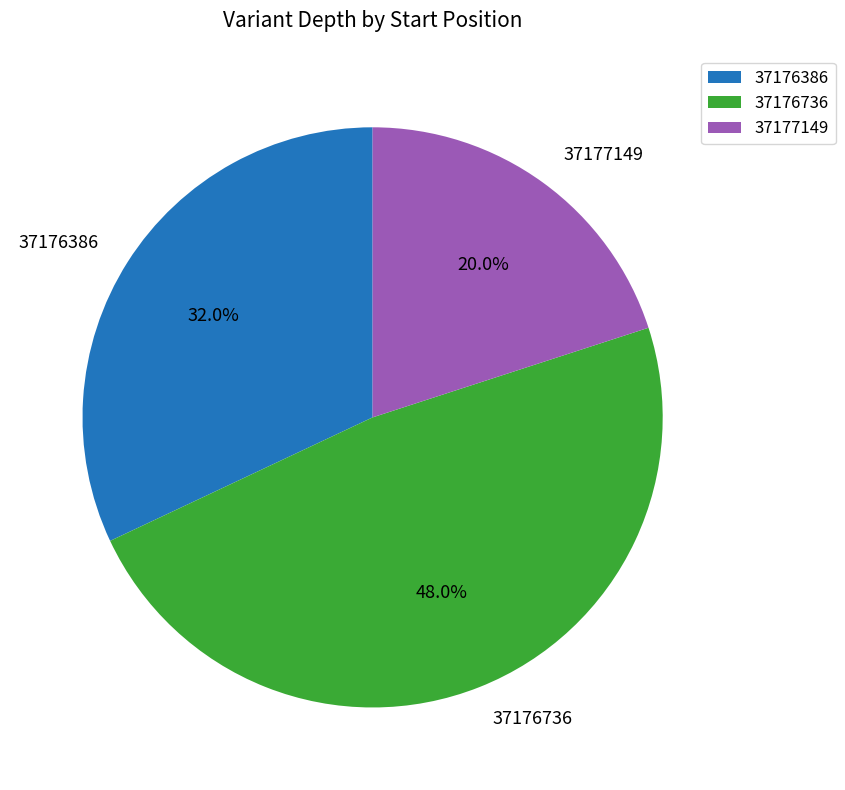

To the nearest percent, what is the difference between the largest and smallest slice percentages?

28%